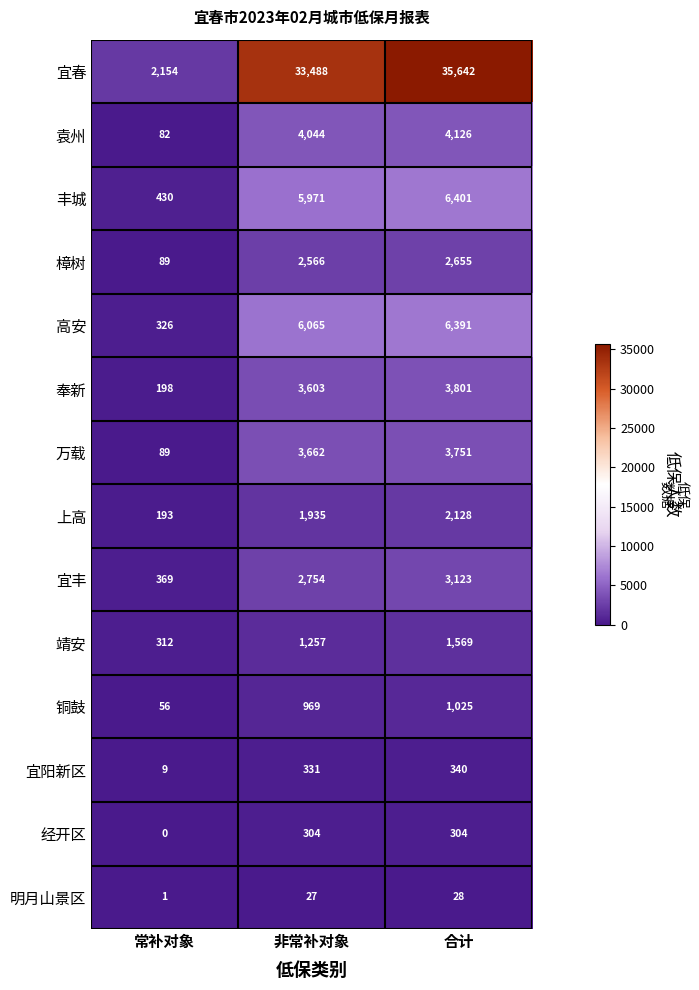

At which label is 袁州 closest to 2104?

非常补对象